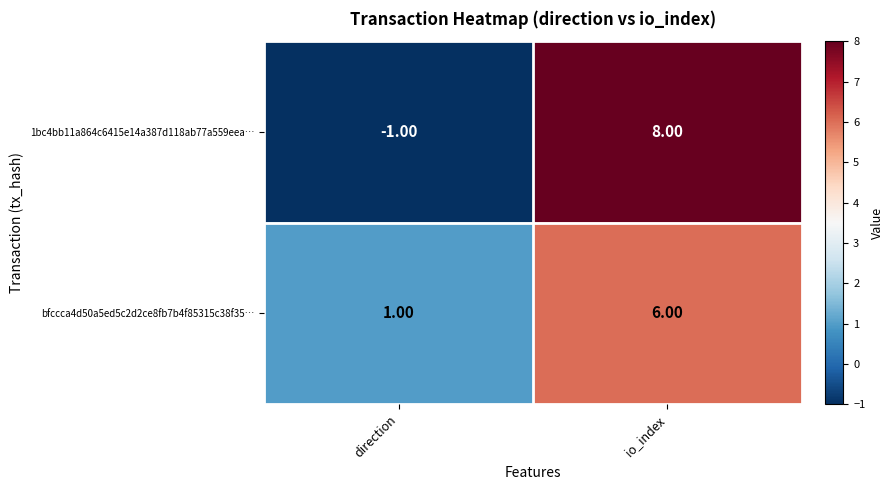

Where is bfccca4d50a5ed5c2d2ce8fb7b4f85315c38f35… nearest to the value 3?

direction